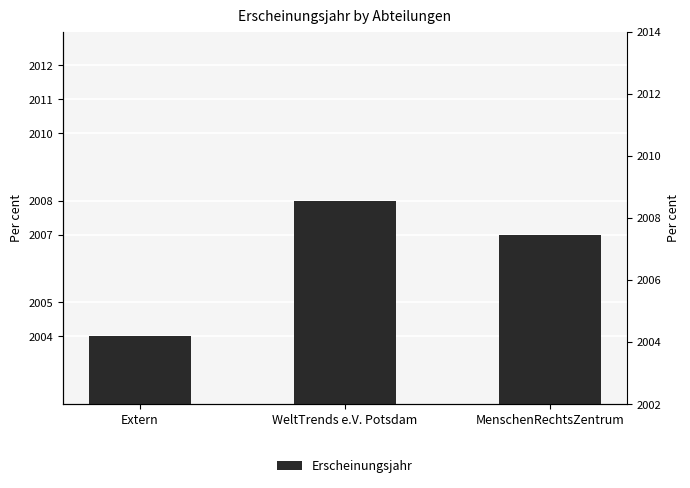

Approximately how many times larger is the value at Extern compared to MenschenRechtsZentrum?

1.0